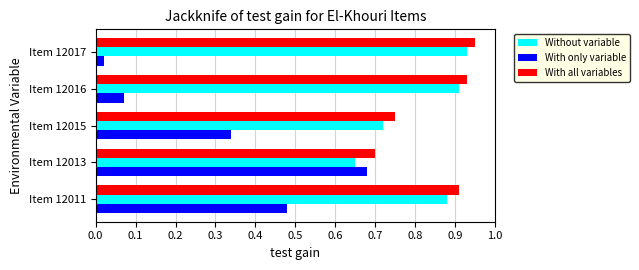

What is the total value across all series at Item 12017?

1.9